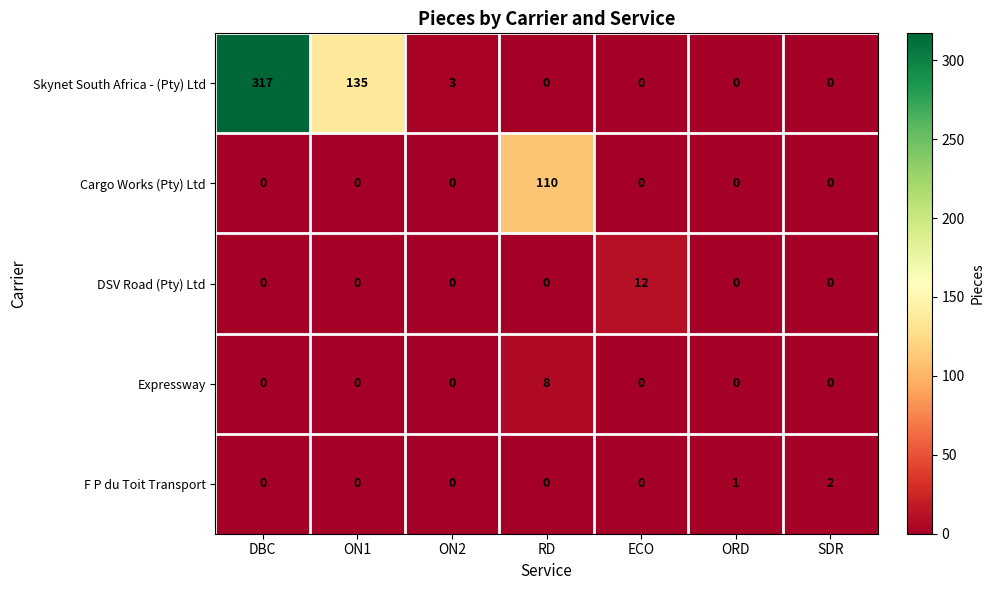

The Cargo Works (Pty) Ltd series shows 0 at ECO. True or false?

True